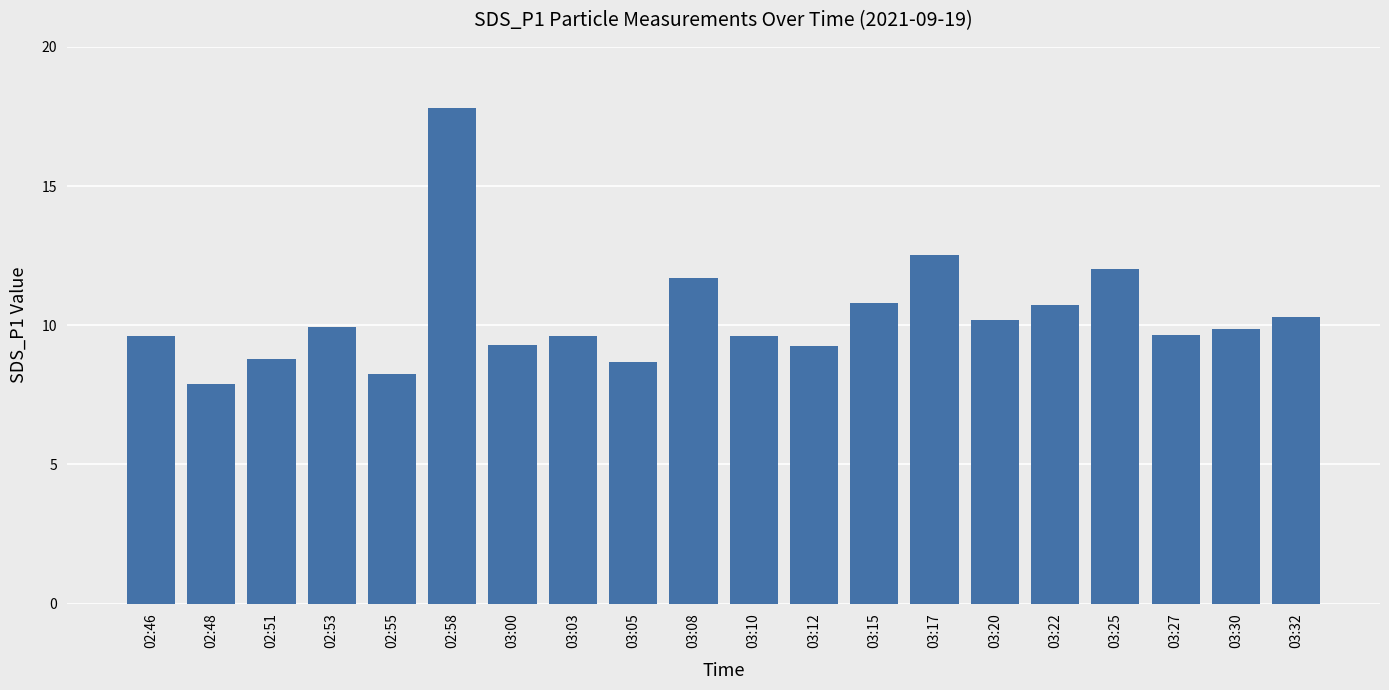

What is the label of the 19th bar from the right?

02:48